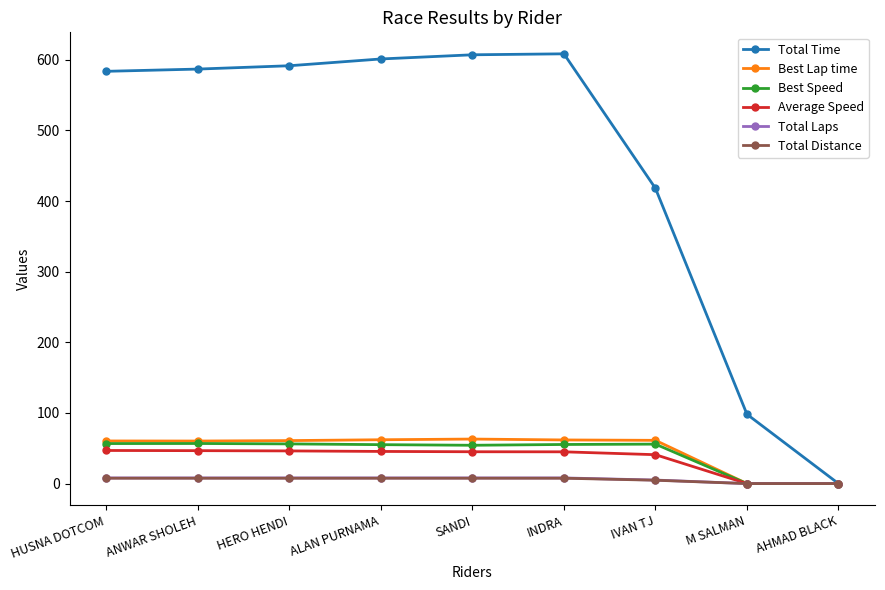

Where does the Total Distance series first go above 7?

HUSNA DOTCOM